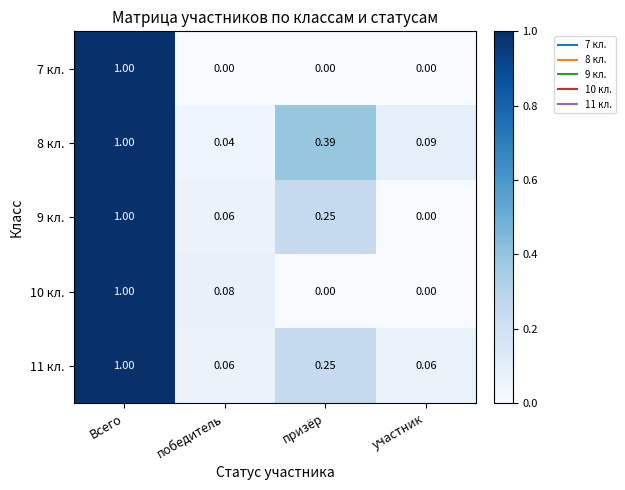

Which category has the highest value in the 7 кл. series?

Всего